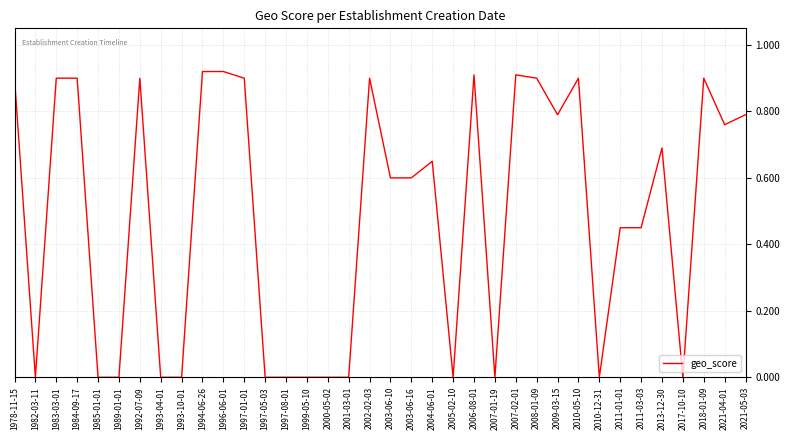

True or false: the data shows -0.3 at 2000-05-02.

False